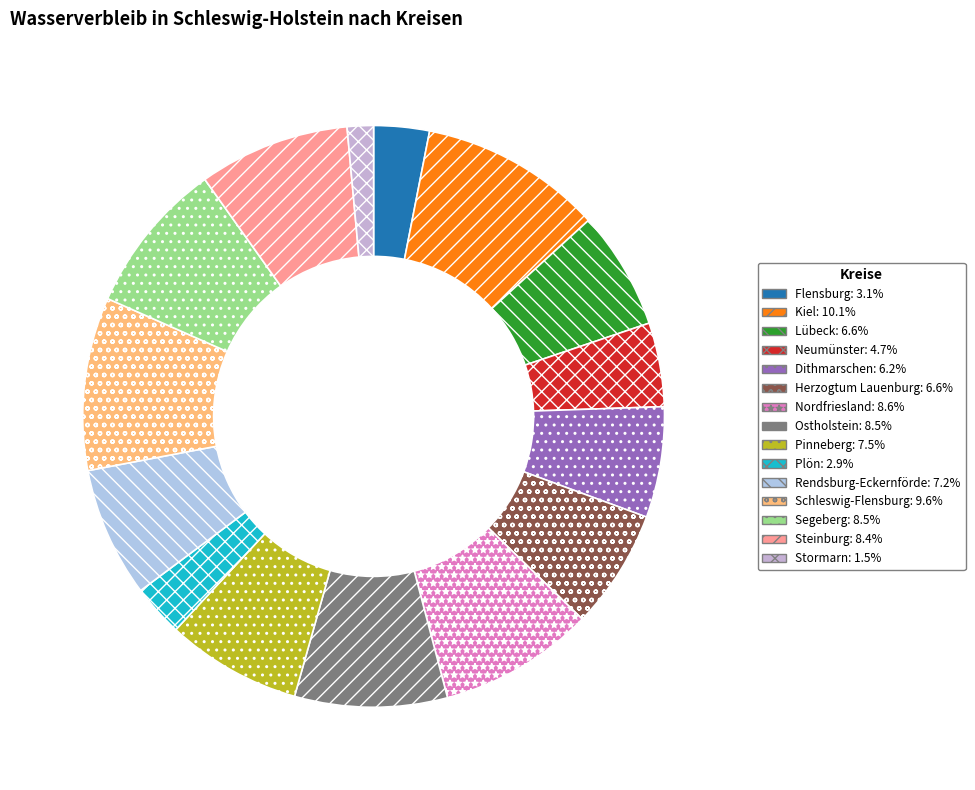

Count the number of slices in the pie.

15